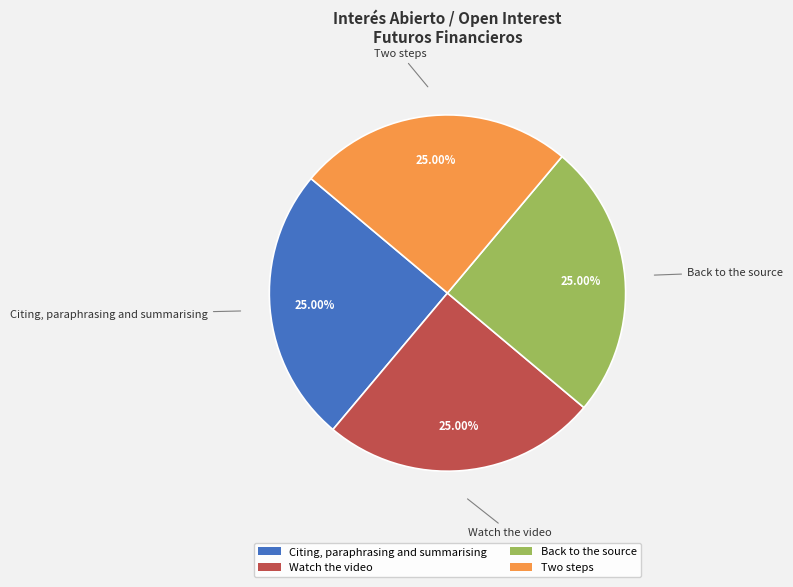

Is there any slice that represents more than half of the pie?

No